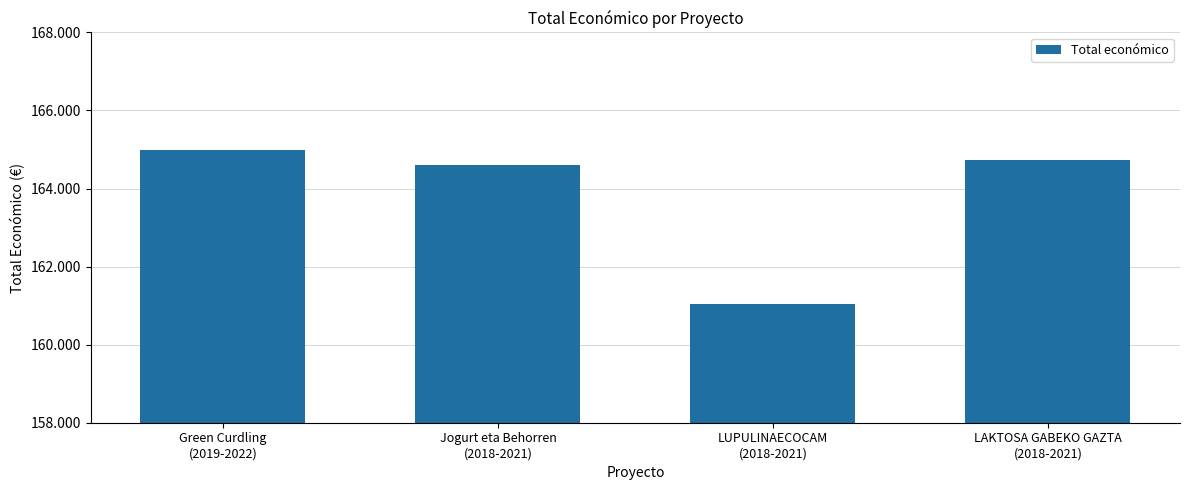

At which category does the chart reach its minimum across all series?

LUPULINAECOCAM
(2018-2021)